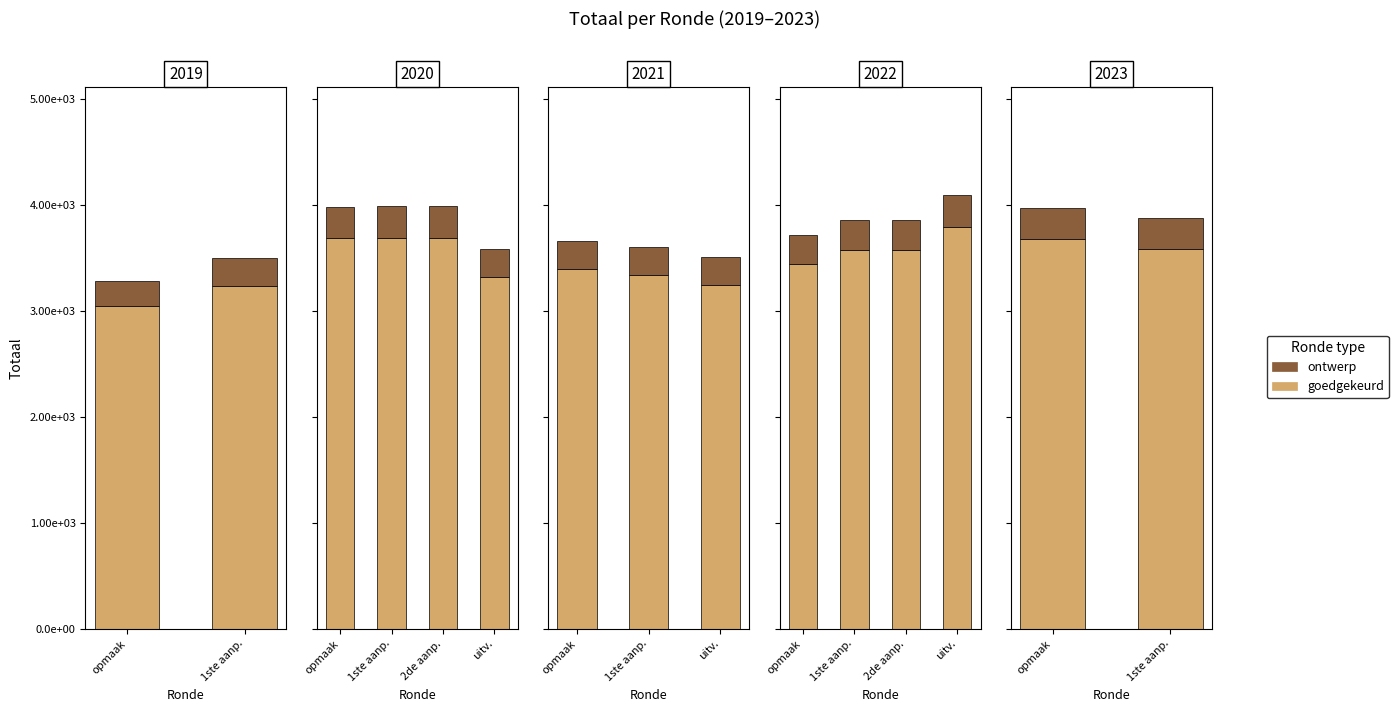

What are all the series names shown in the legend?

goedgekeurd, ontwerp